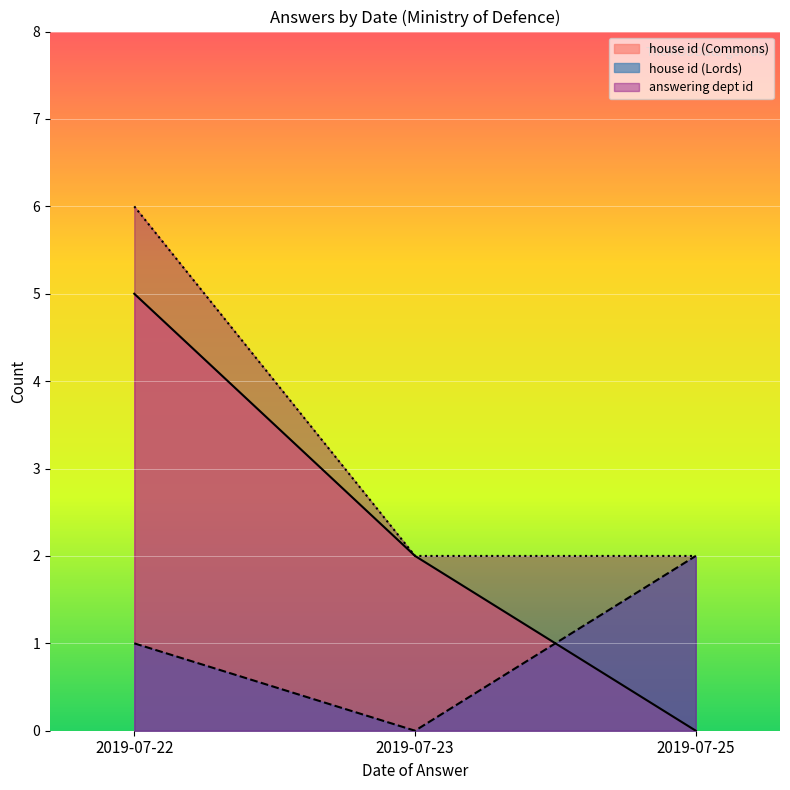

The value of house id at 2019-07-22 is 1. True or false?

False